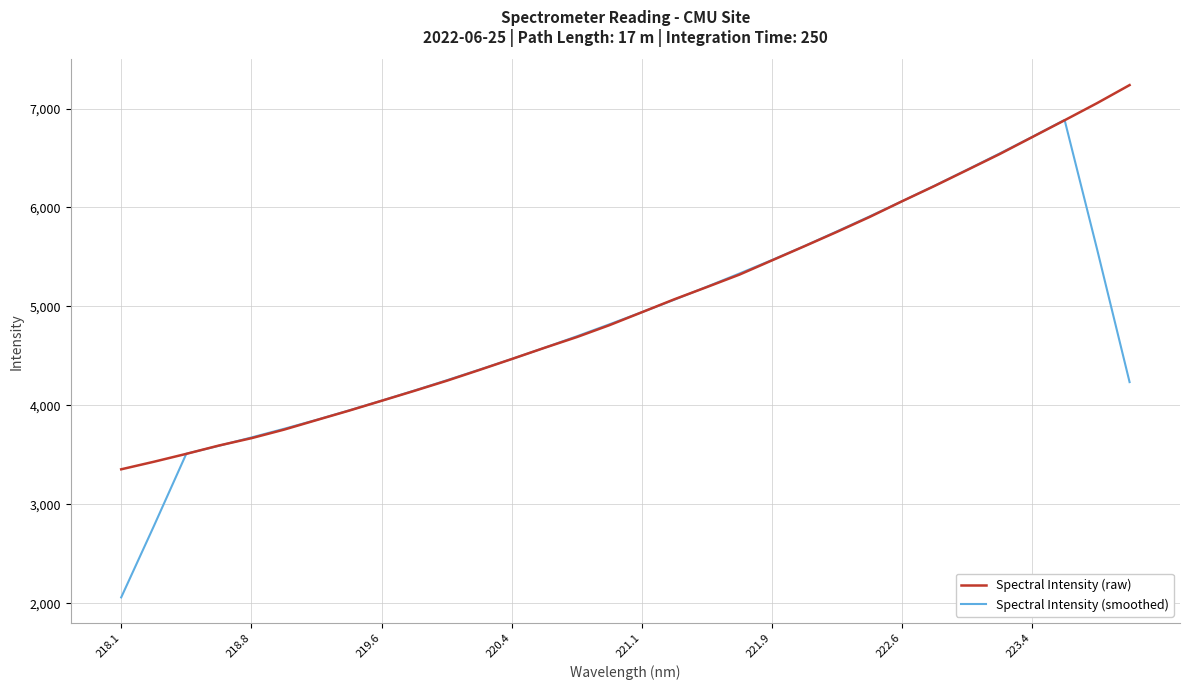

Rank the series by their maximum value, from lowest to highest.

Spectral Intensity (smoothed), Spectral Intensity (raw)